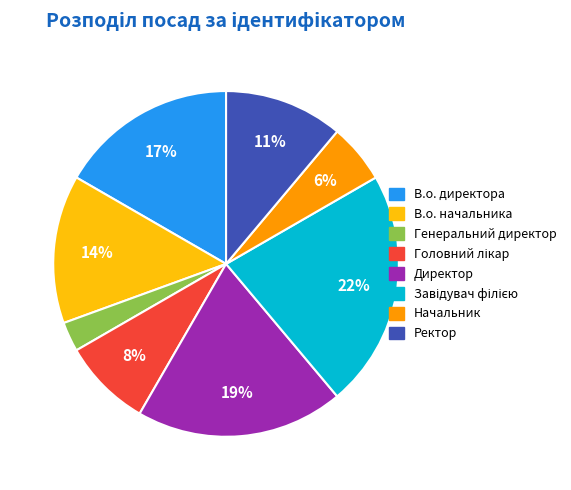

Does Ректор represent more than half of the total?

No